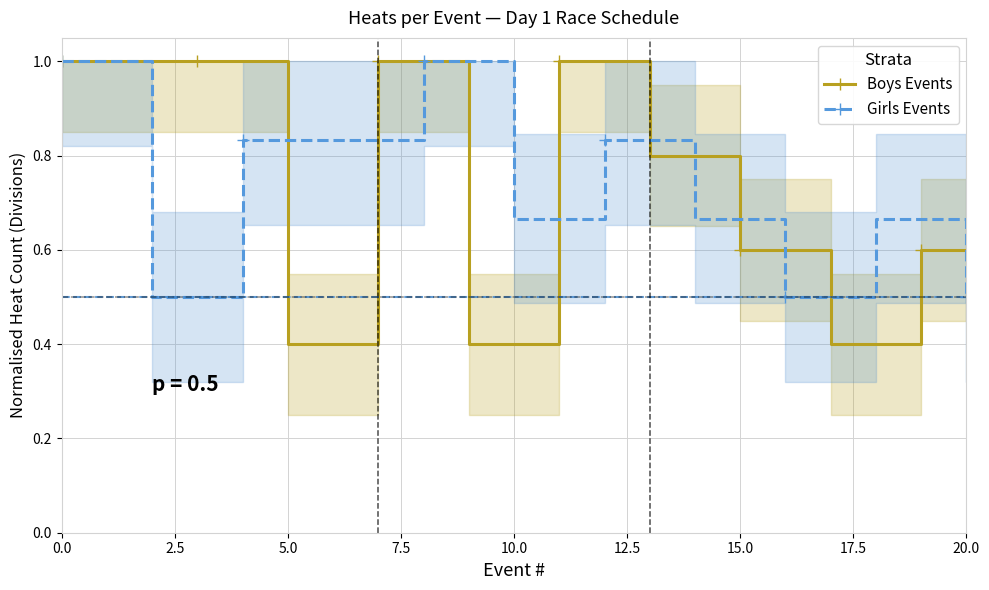

Which series has the largest total across all categories?

Boys Events